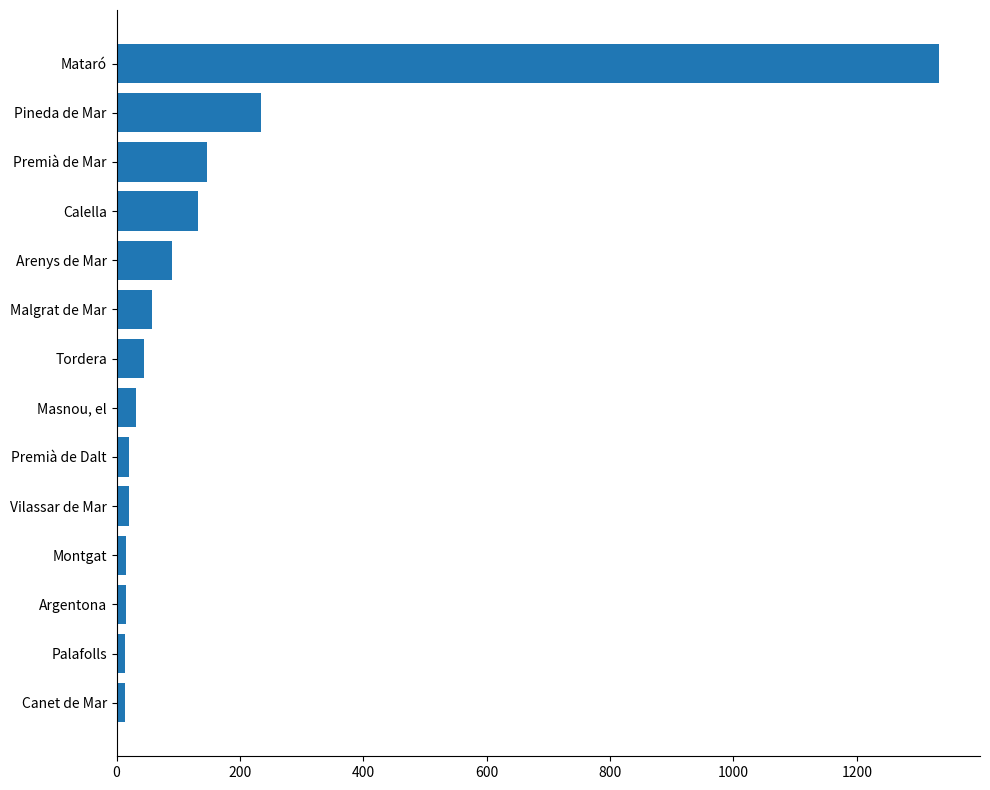

What is the label of the 1st bar from the top?

Mataró